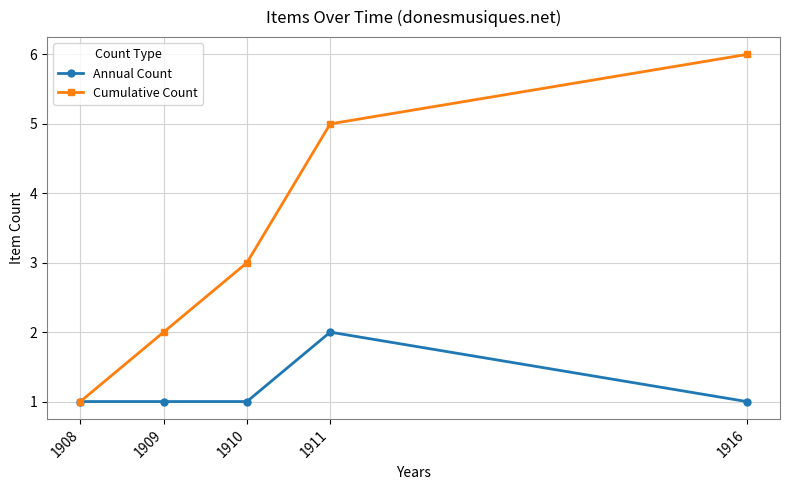

What is the difference between the highest and lowest values at 1911?

3